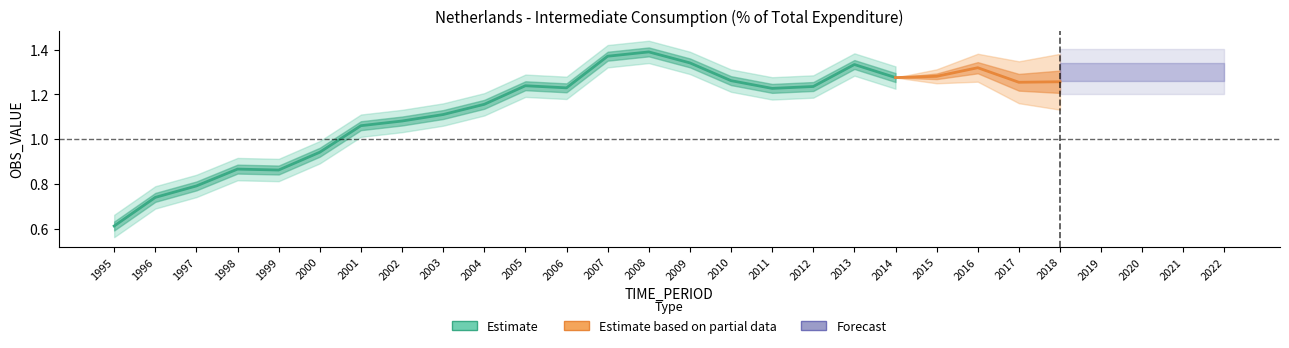

What is the sum of the values at 2016 and 2000?

2.3